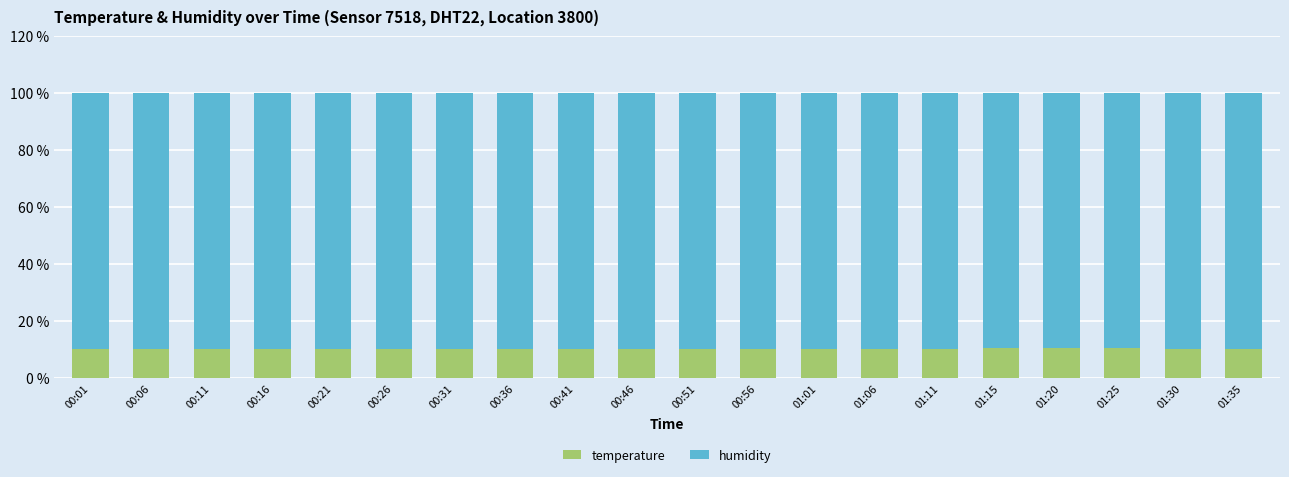

Is it true that temperature equals 5.4 at 00:16?

False